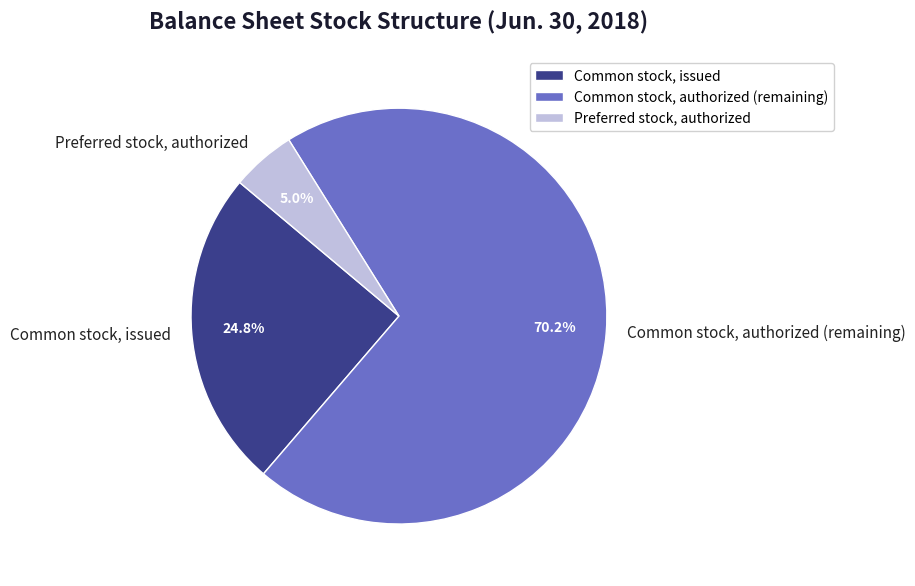

Do Preferred stock, authorized and Common stock, authorized together represent more than half of the pie?

Yes